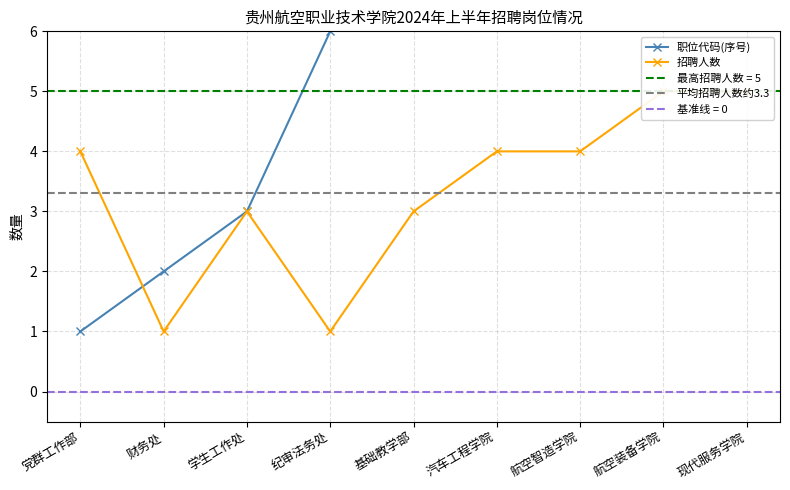

Does the chart have visible grid lines?

Yes